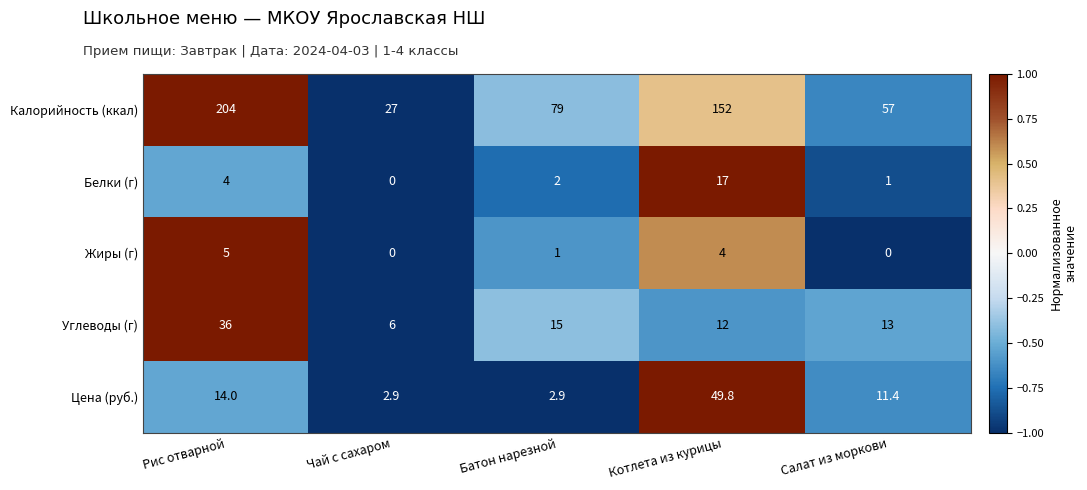

Where does the Белки (г) series first go above 2?

Рис отварной